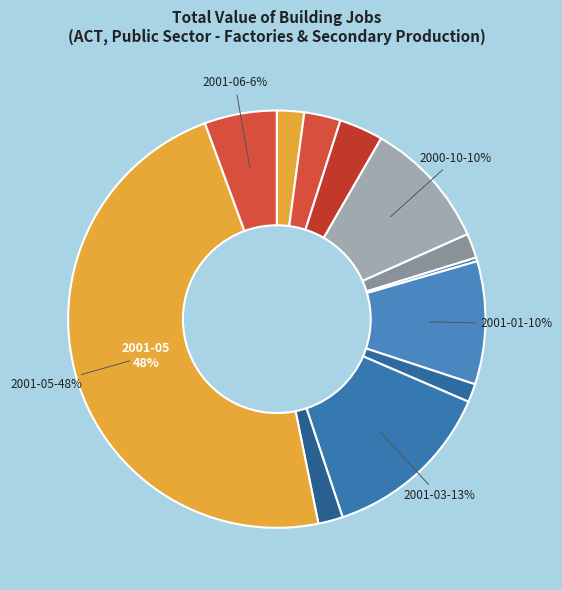

How many slices are in this pie chart?

12